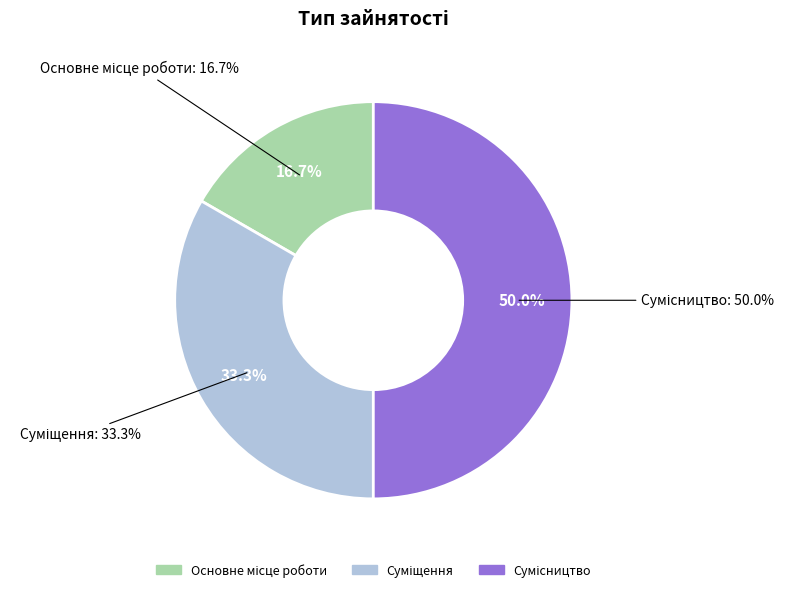

True or false: Суміщення accounts for 19% of the total.

False